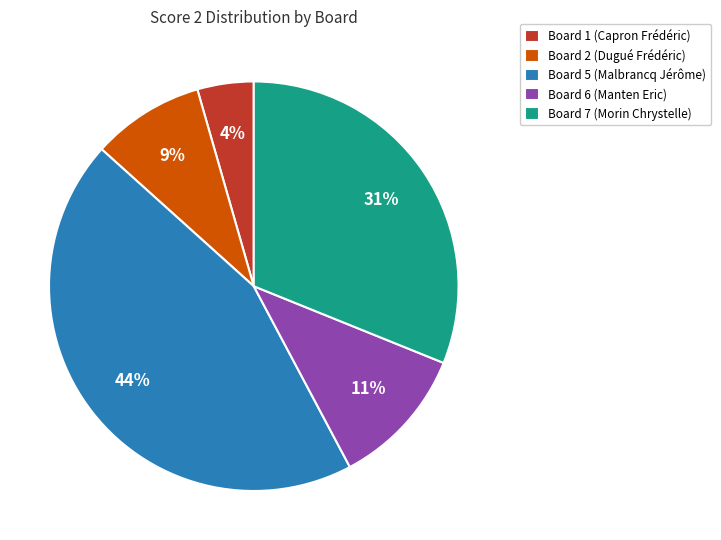

To the nearest percent, what is the difference between the Board 7 (Morin Chrystelle) and Board 6 (Manten Eric) slice percentages?

20%